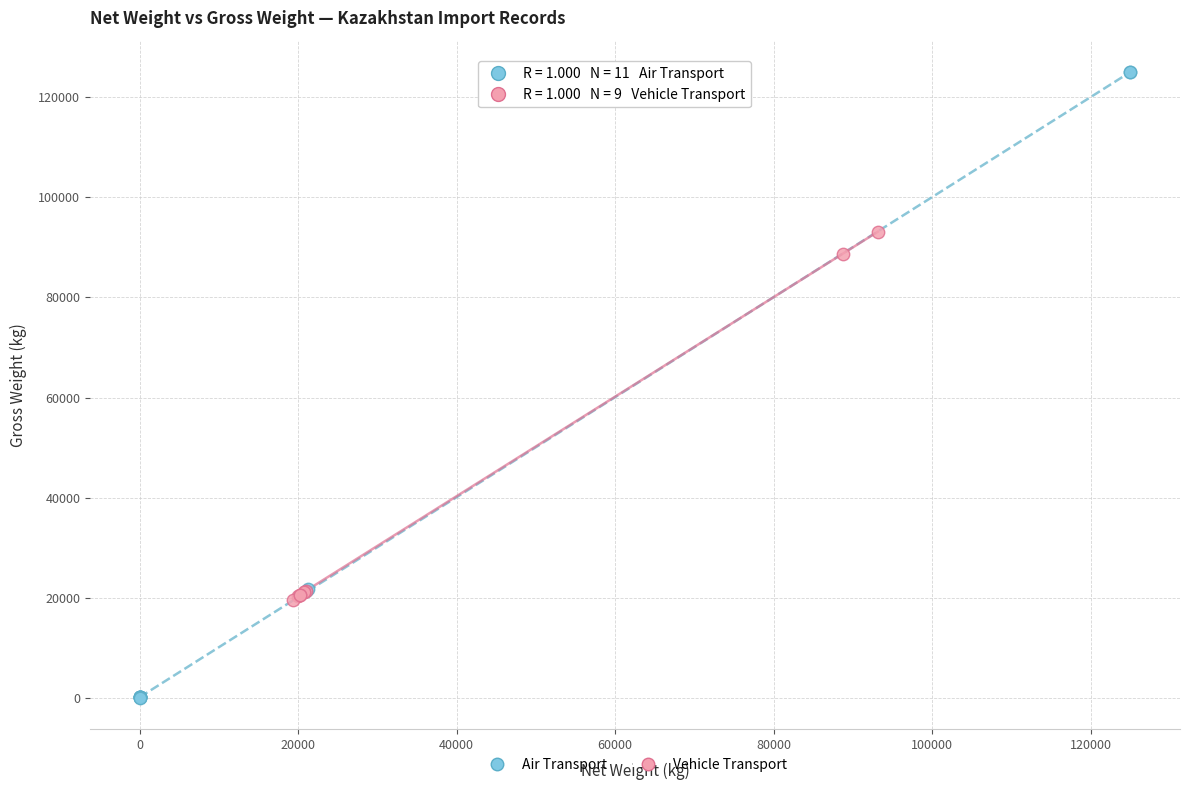

Which series reaches the maximum Y coordinate?

Air Transport